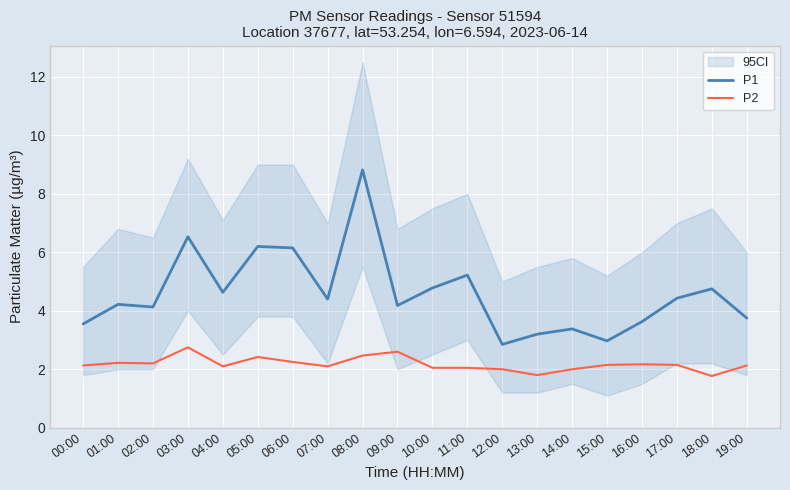

Where is the first local minimum for P2?

02:00